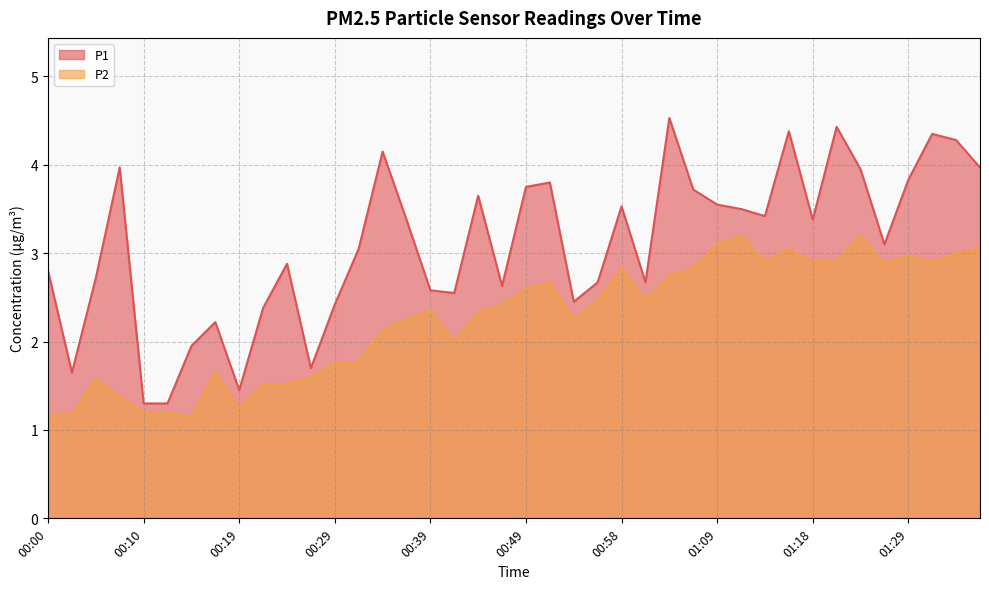

Which category has the highest value in the P1 series?

01:03